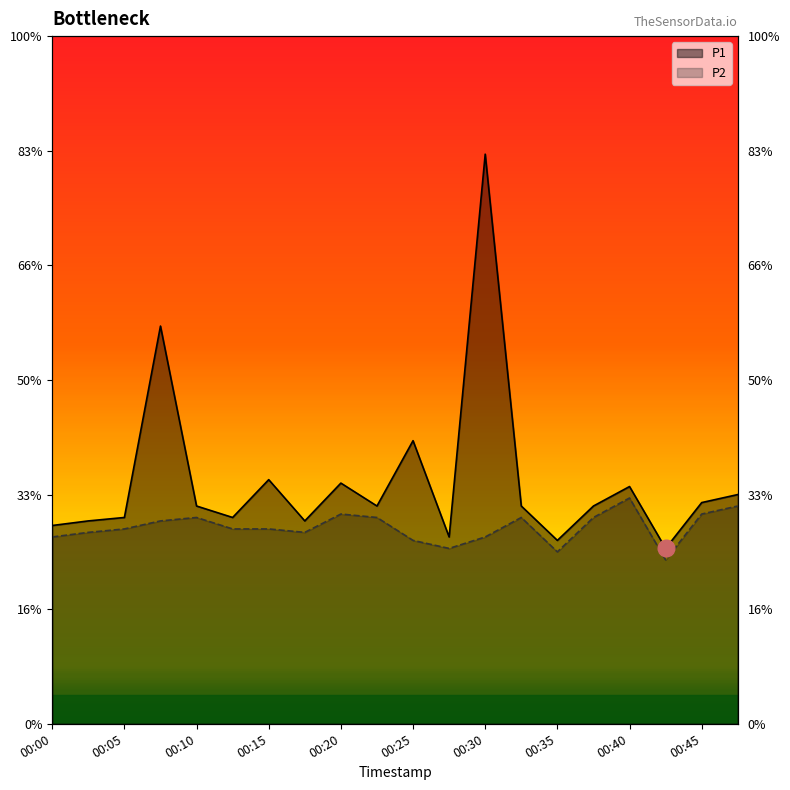

What is the spread (max minus min) of values at 00:03?

0.1